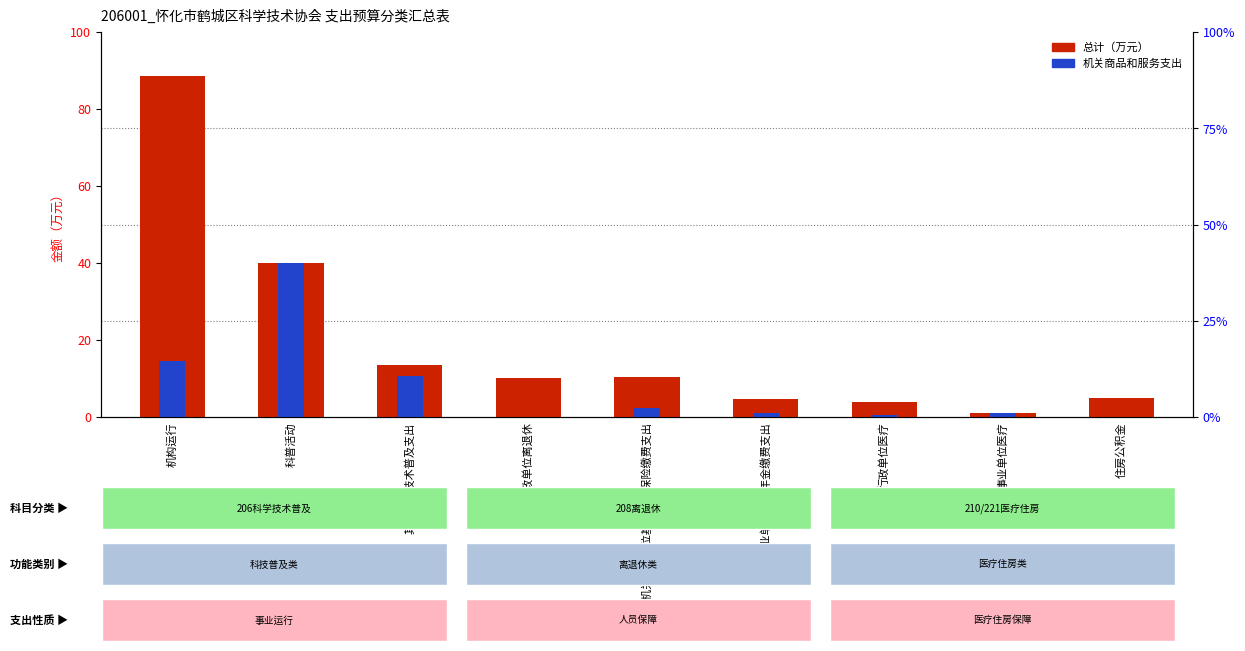

How many bars are there in total?

18